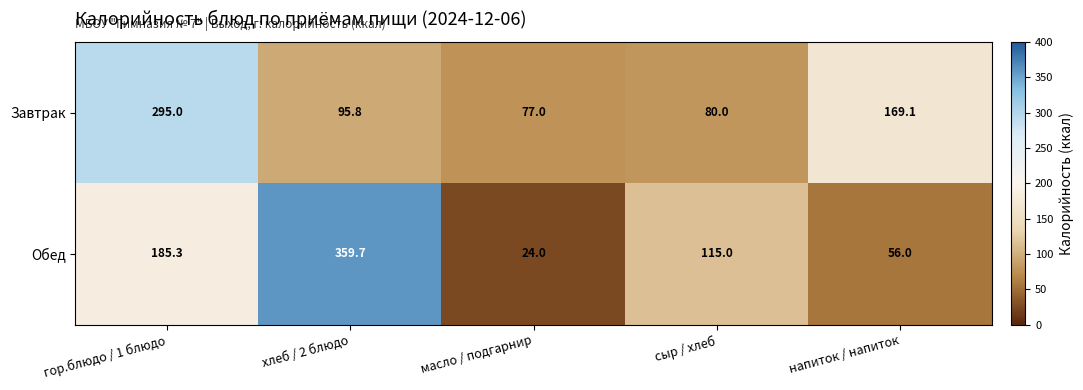

At which label does Завтрак reach its peak?

гор.блюдо / 1 блюдо